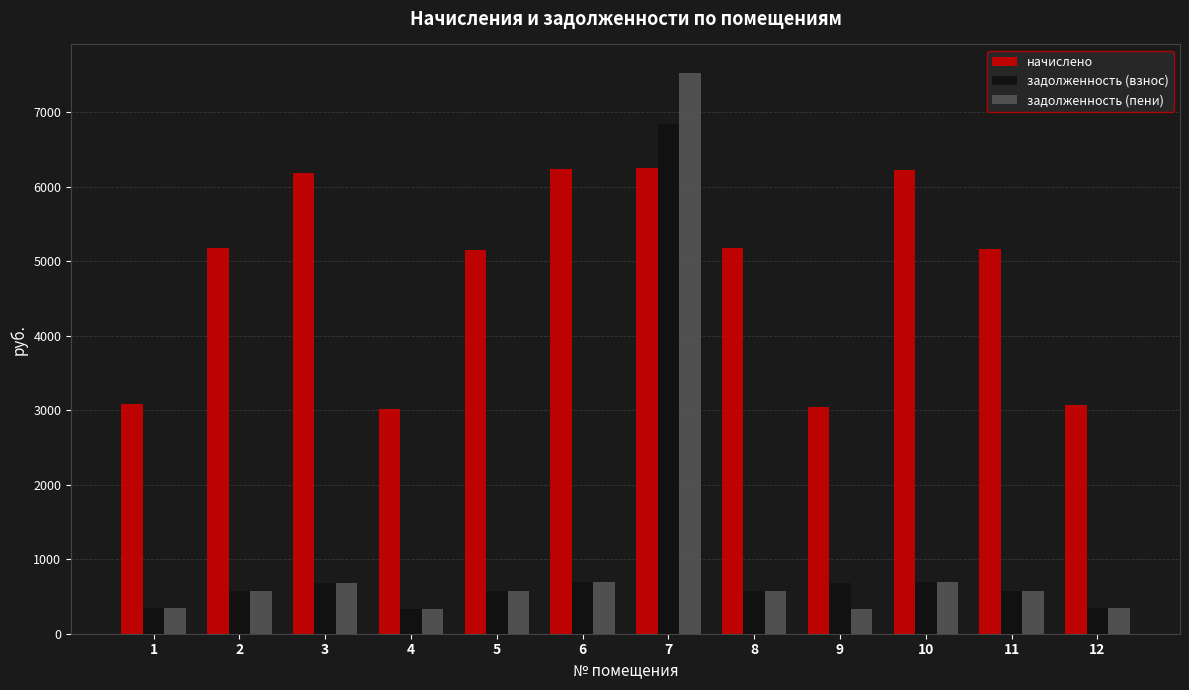

What is the average value of the задолженность (пени) series?

1104.6